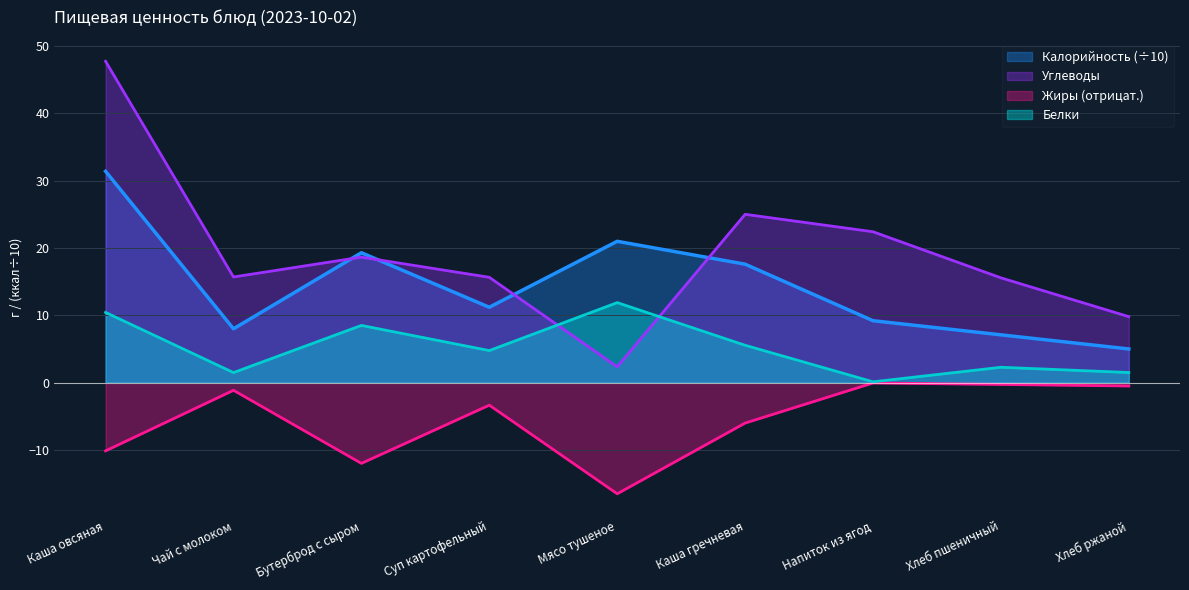

True or false: Калорийность and Жиры cross at least once.

False